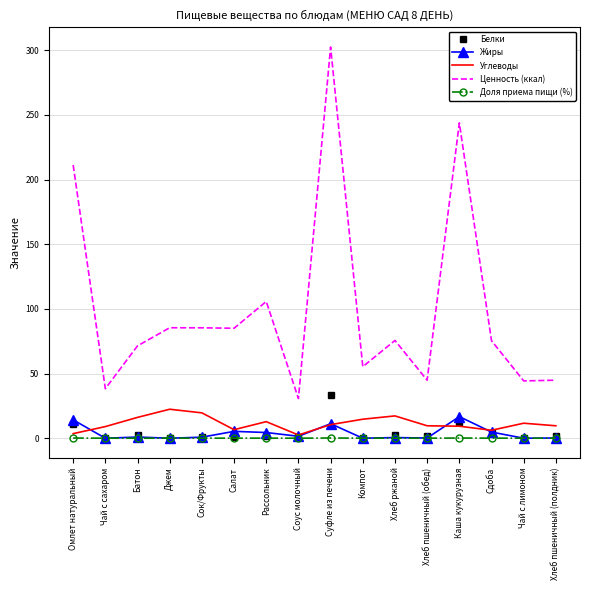

How many values in the Доля приема пищи (%) series exceed 0?

15